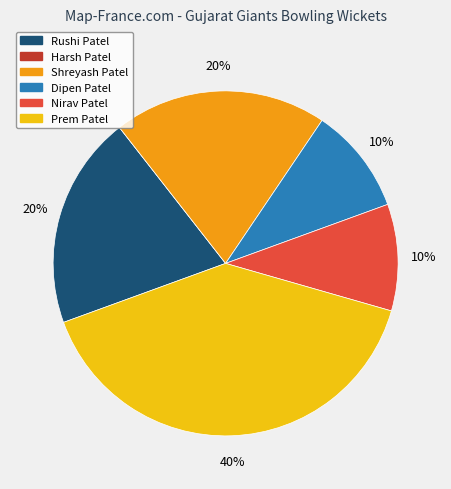

To the nearest percent, what is the combined percentage of Shreyash Patel and Rushi Patel?

40%